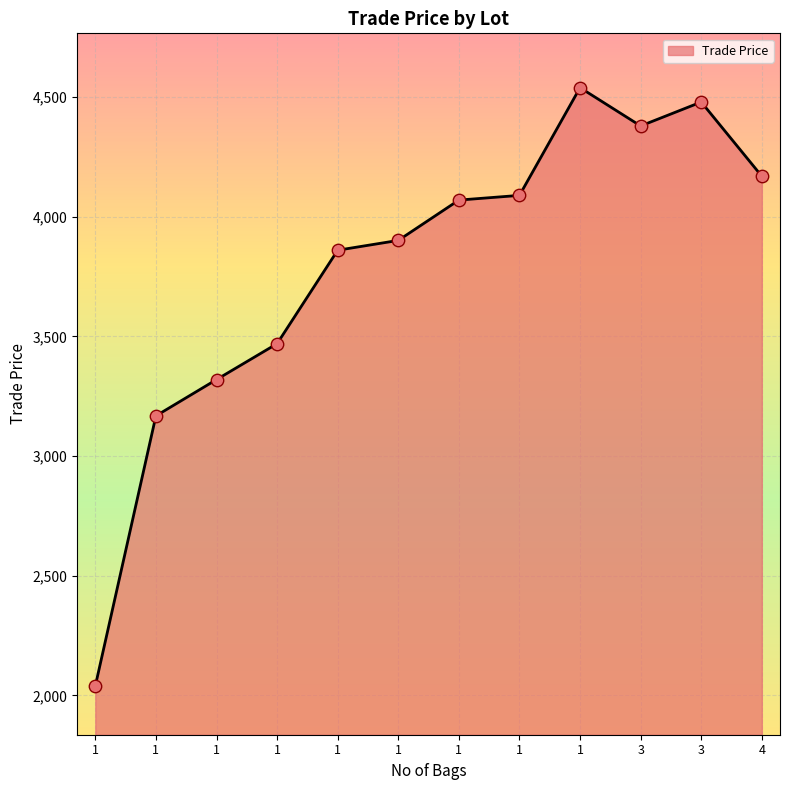

Does the chart have visible grid lines?

Yes